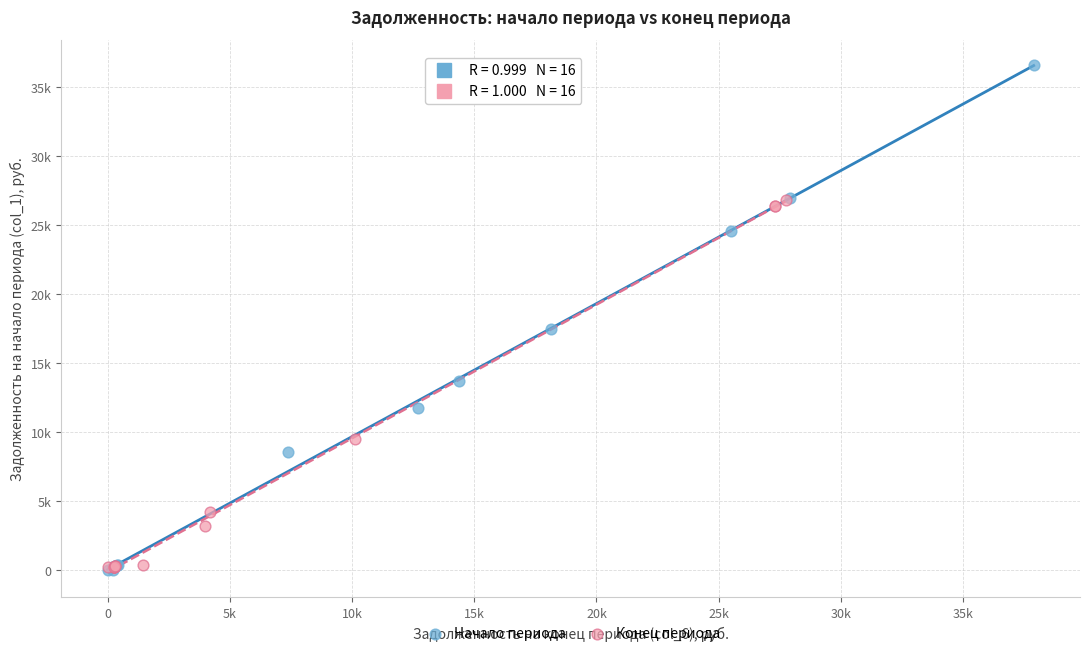

What are all the series names shown in the legend?

Начало периода, Конец периода